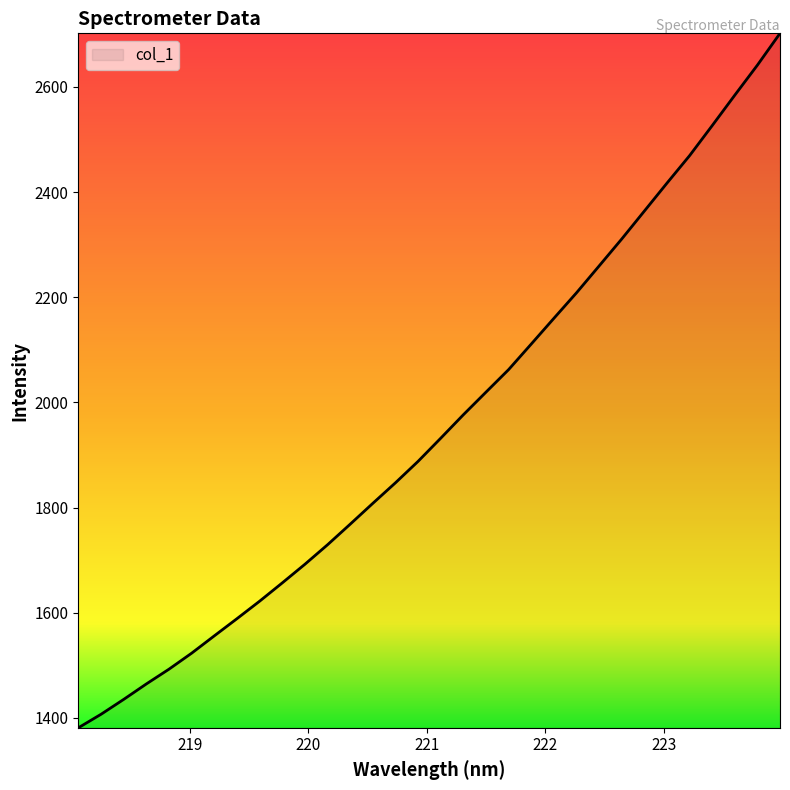

Reading left to right, extract all data points from this chart.

1381.4	1407.1	1435.4	1464.8	1492.9	1523.3	1556.3	1588.9	1622.2	1656.9	1692.4	1729.5	1768.6	1808.3	1847.3	1888.1	1932.1	1976.7	2019.7	2062.6	2111.2	2160.1	2208.6	2259.7	2310.9	2364.0	2417.2	2469.4	2526.5	2584.4	2641.6	2702.0